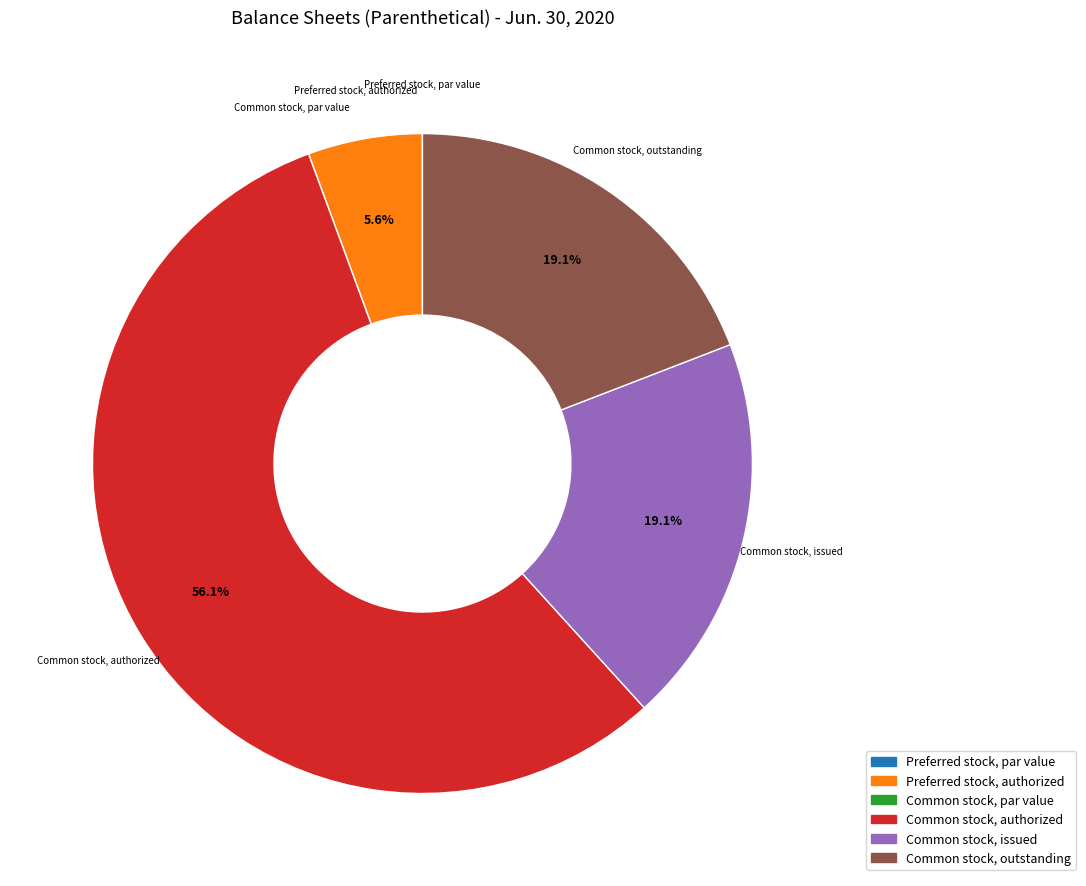

What portion of the pie excludes Preferred stock, authorized?

94.4%